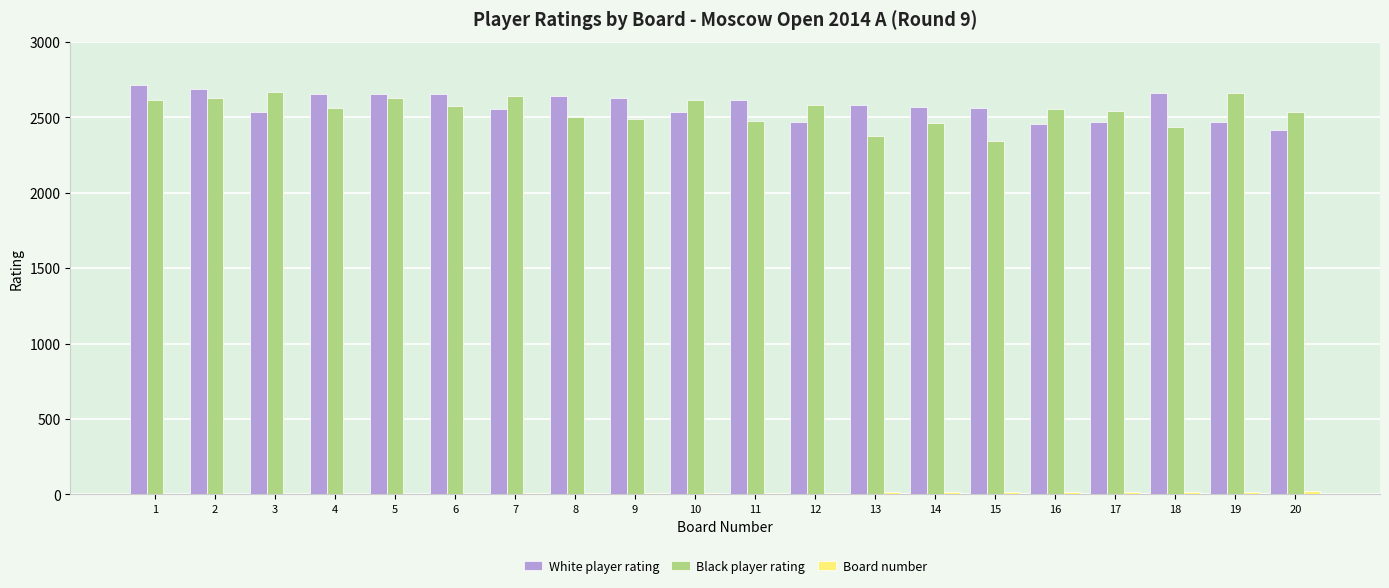

The value of Black player rating at 16 is 4314. True or false?

False